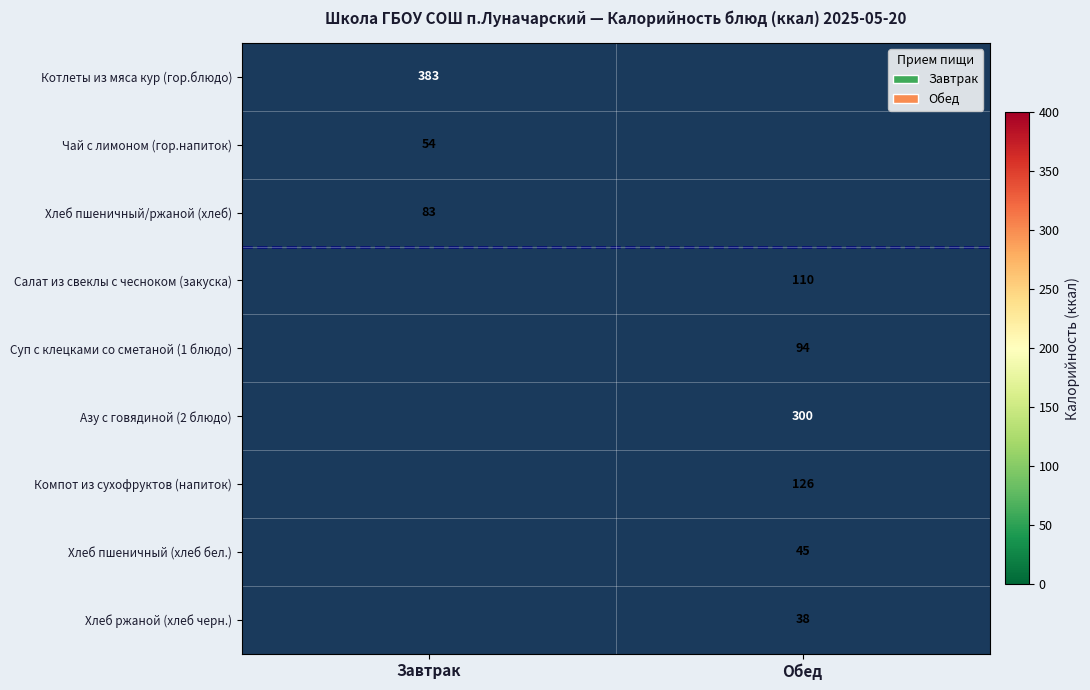

Which label corresponds to the largest value in the chart?

Завтрак